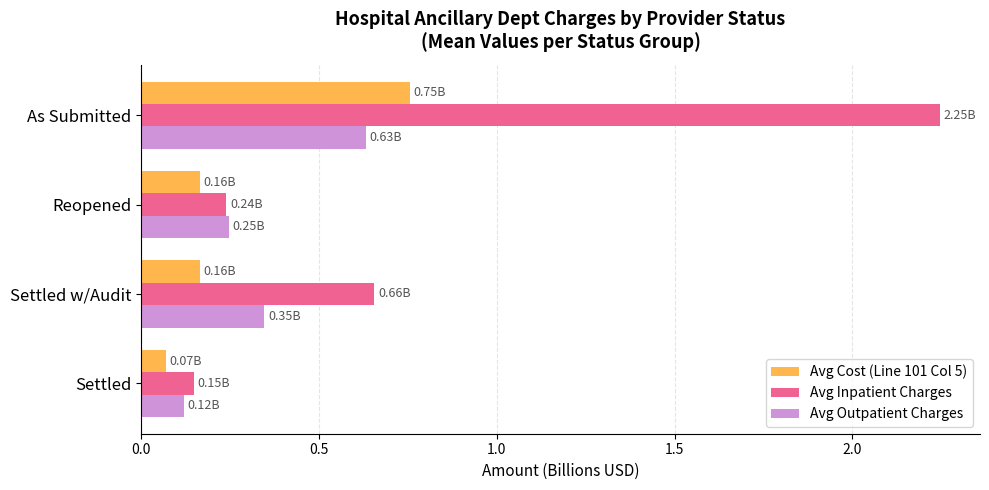

Which series has the largest total across all categories?

Avg Inpatient Charges